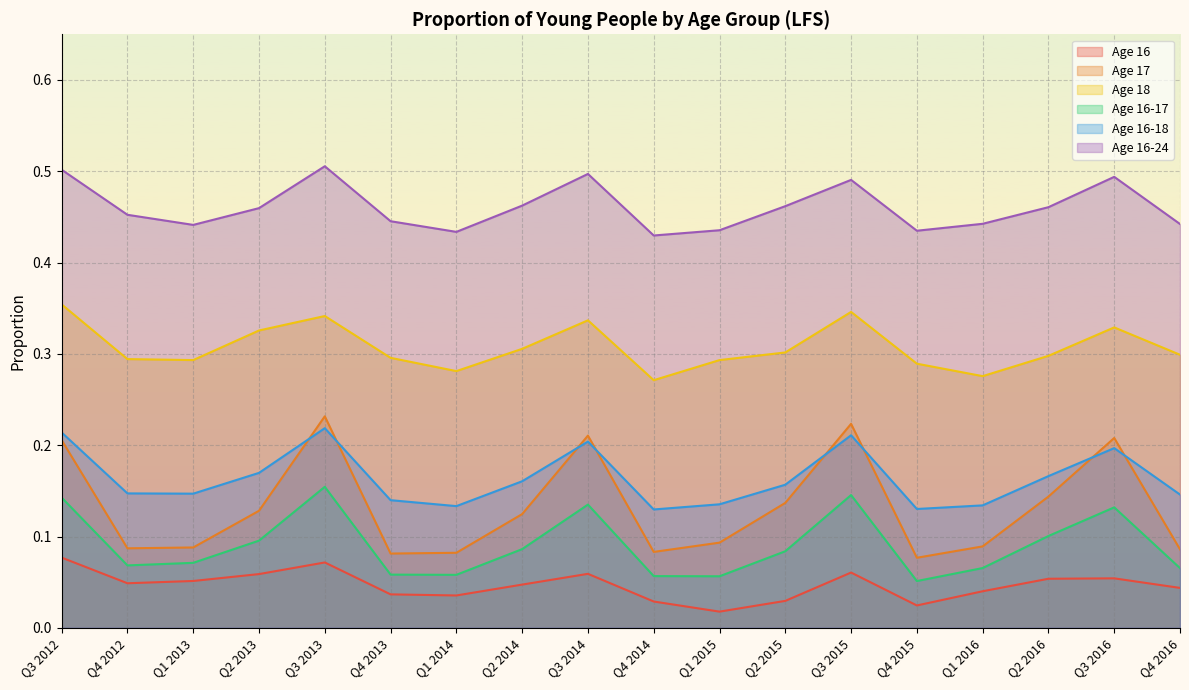

True or false: Age 16-18 has a value of 0.2 at Q4 2012.

False